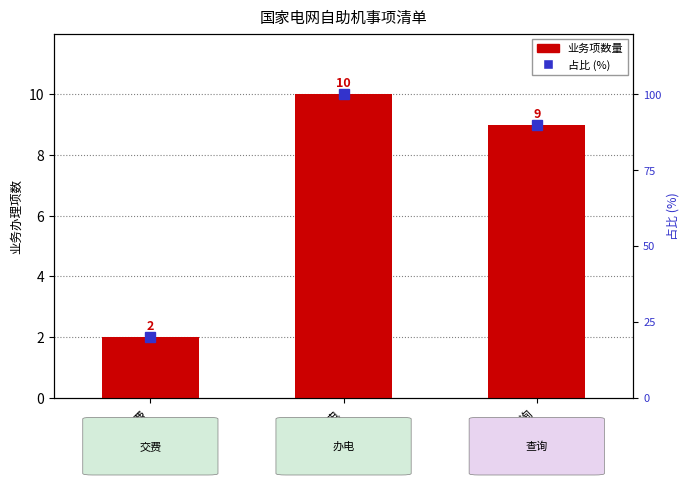

What are all the series names shown in the legend?

业务项数量, 占比 (%)